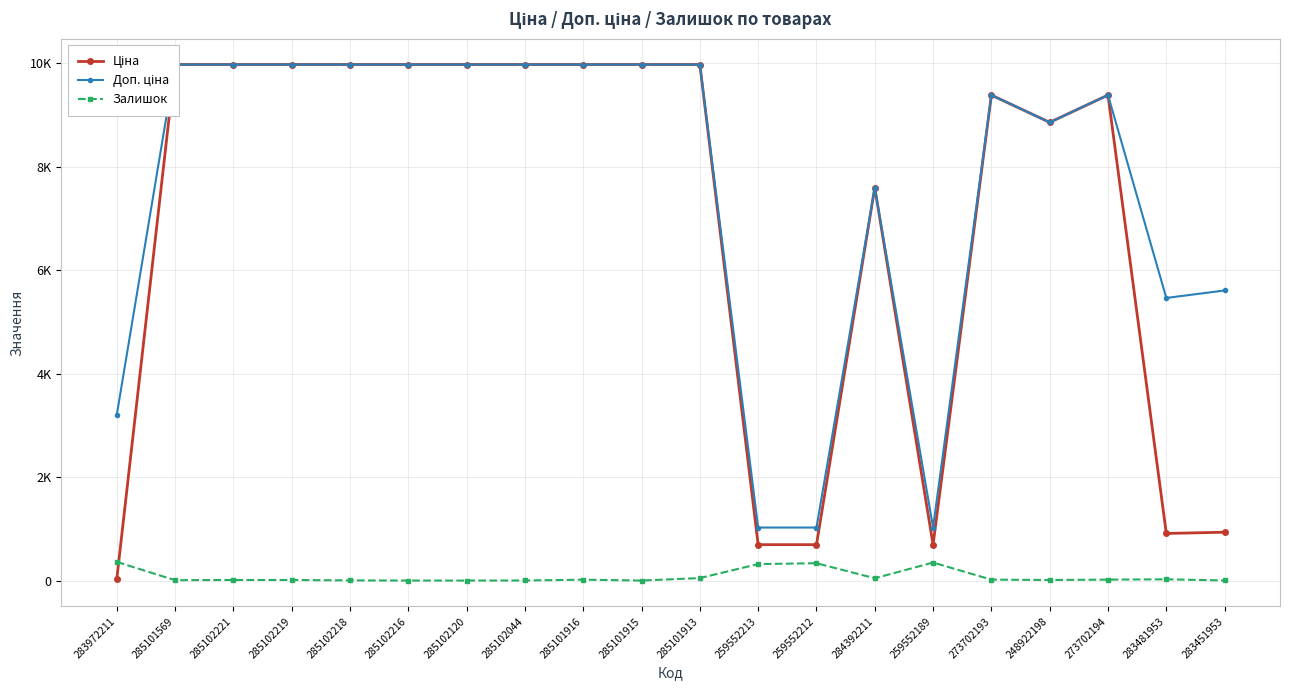

The Залишок series shows 26.1 at 273702194. True or false?

False